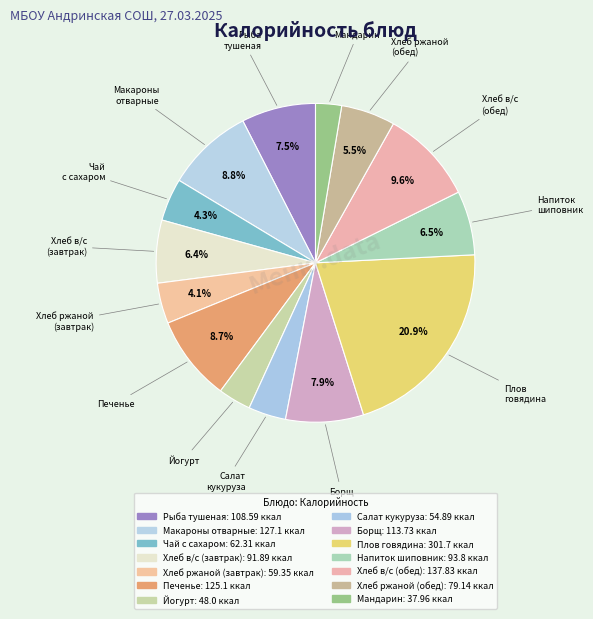

Count the number of slices in the pie.

14